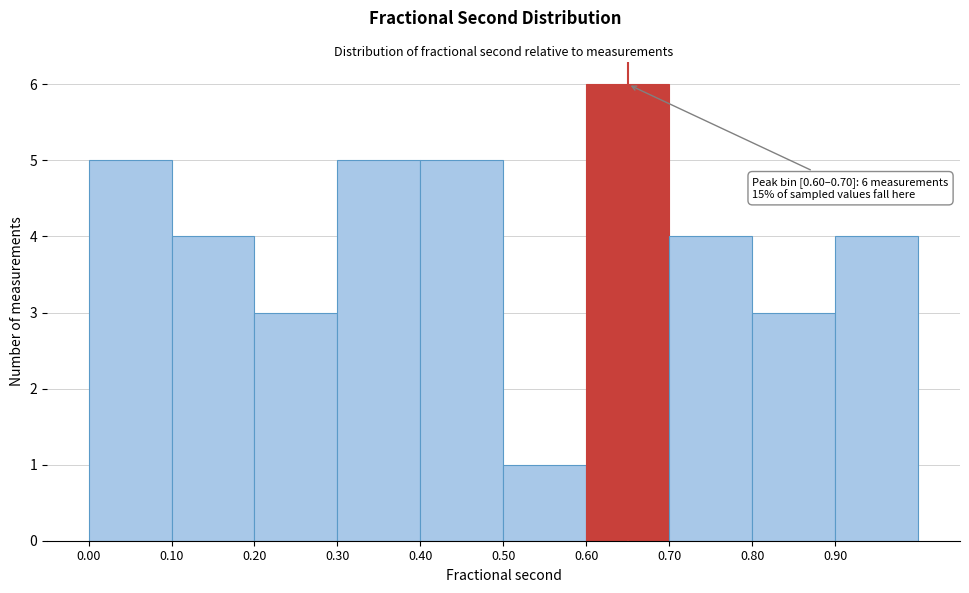

Which range on the x-axis has the tallest bar?

0.6 to 0.7